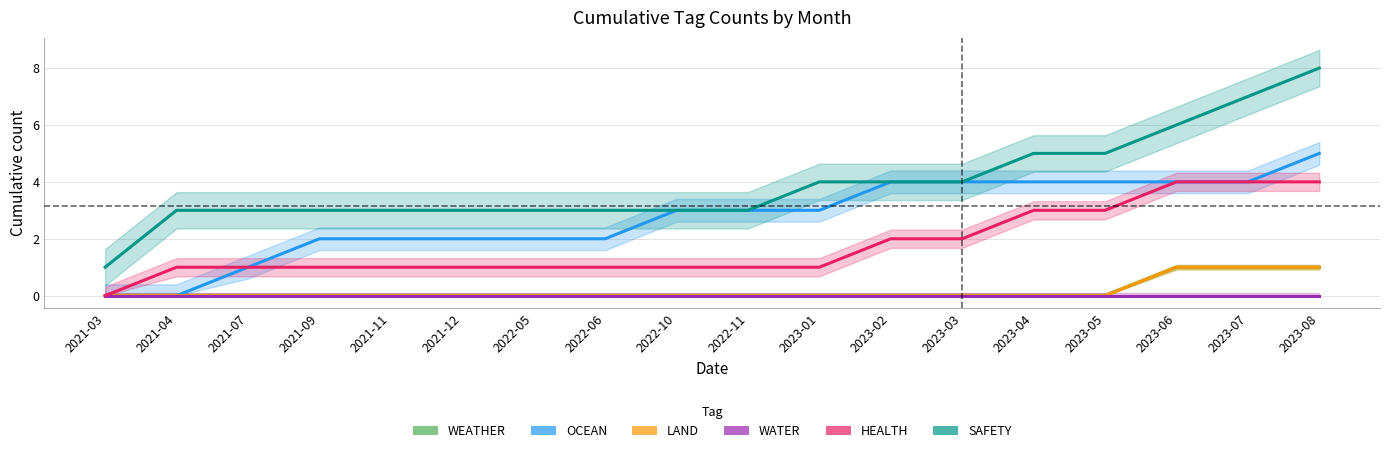

What is the difference between the maximum and minimum values in the OCEAN series?

5